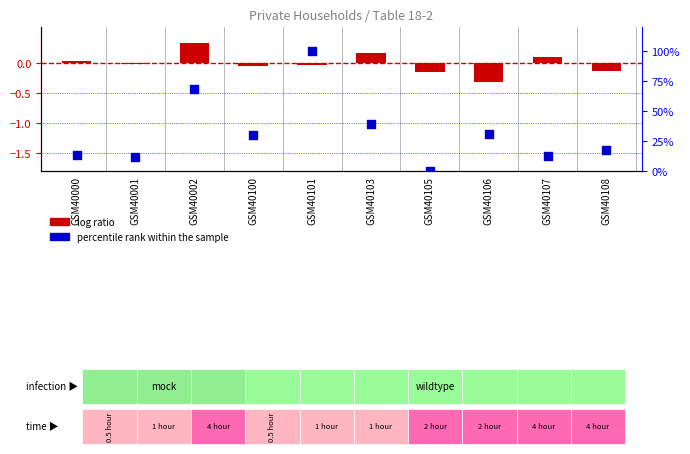

What is the total value across all series at GSM40002?

69.0